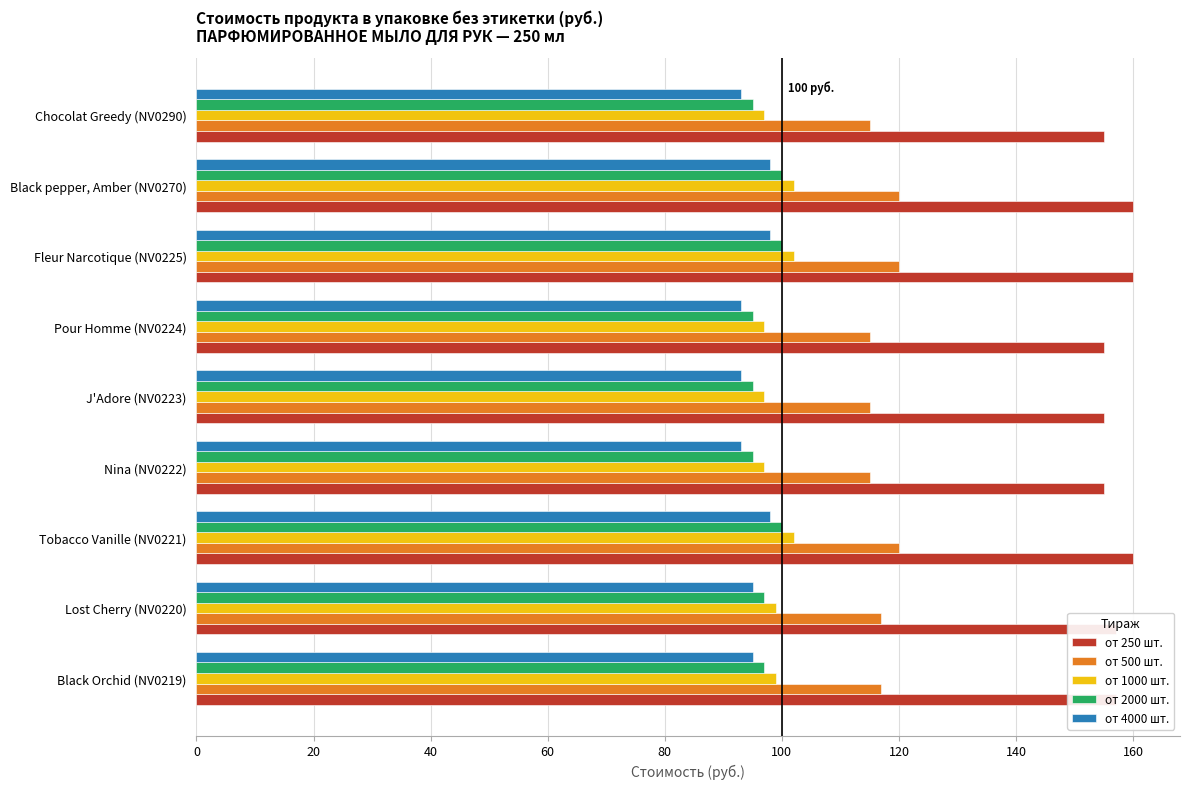

What is the difference between the maximum and second lowest values in the от 500 шт. series?

5